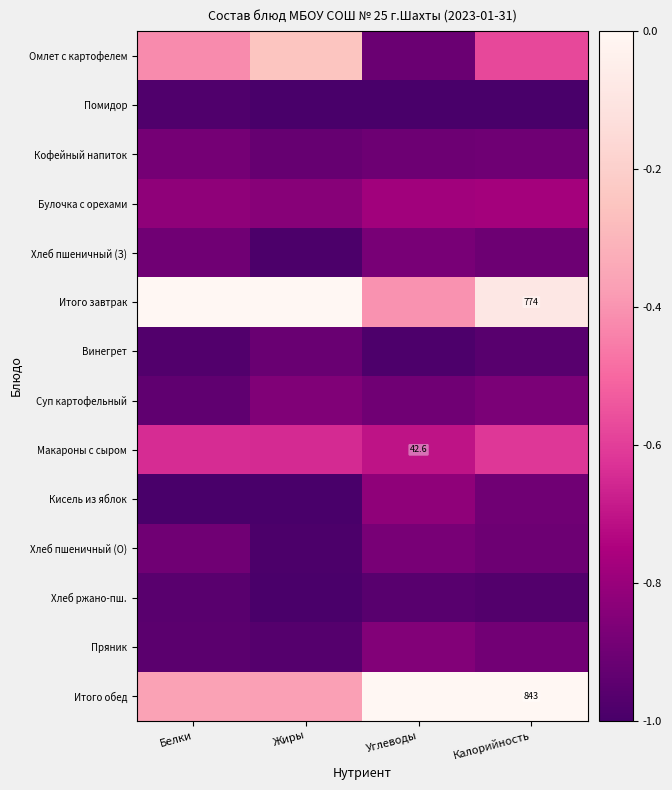

What is the lowest value of the Булочка с орехами series?

-0.8